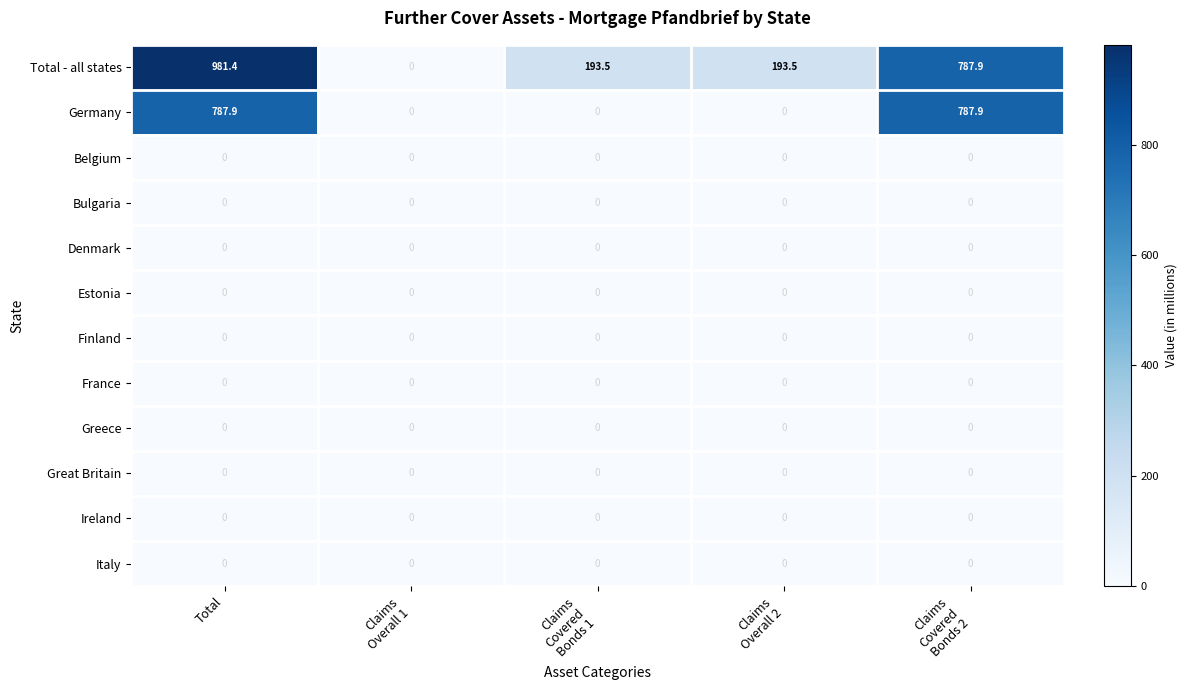

Which series has the largest total across all categories?

Total - all states